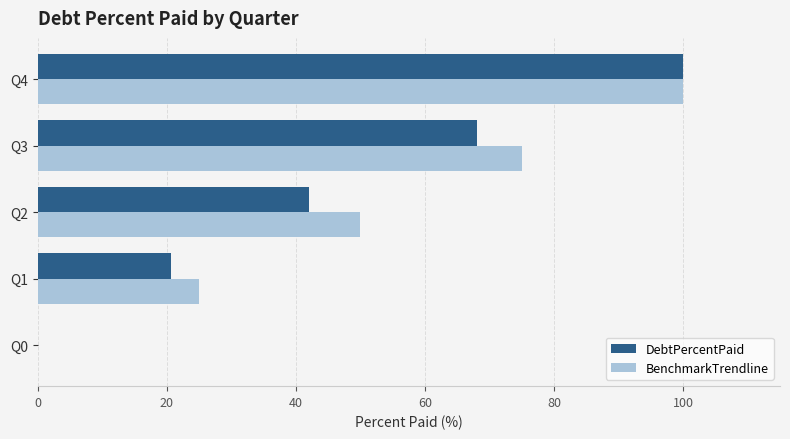

What is the sum of the BenchmarkTrendline values at Q4 and Q0?

100.0